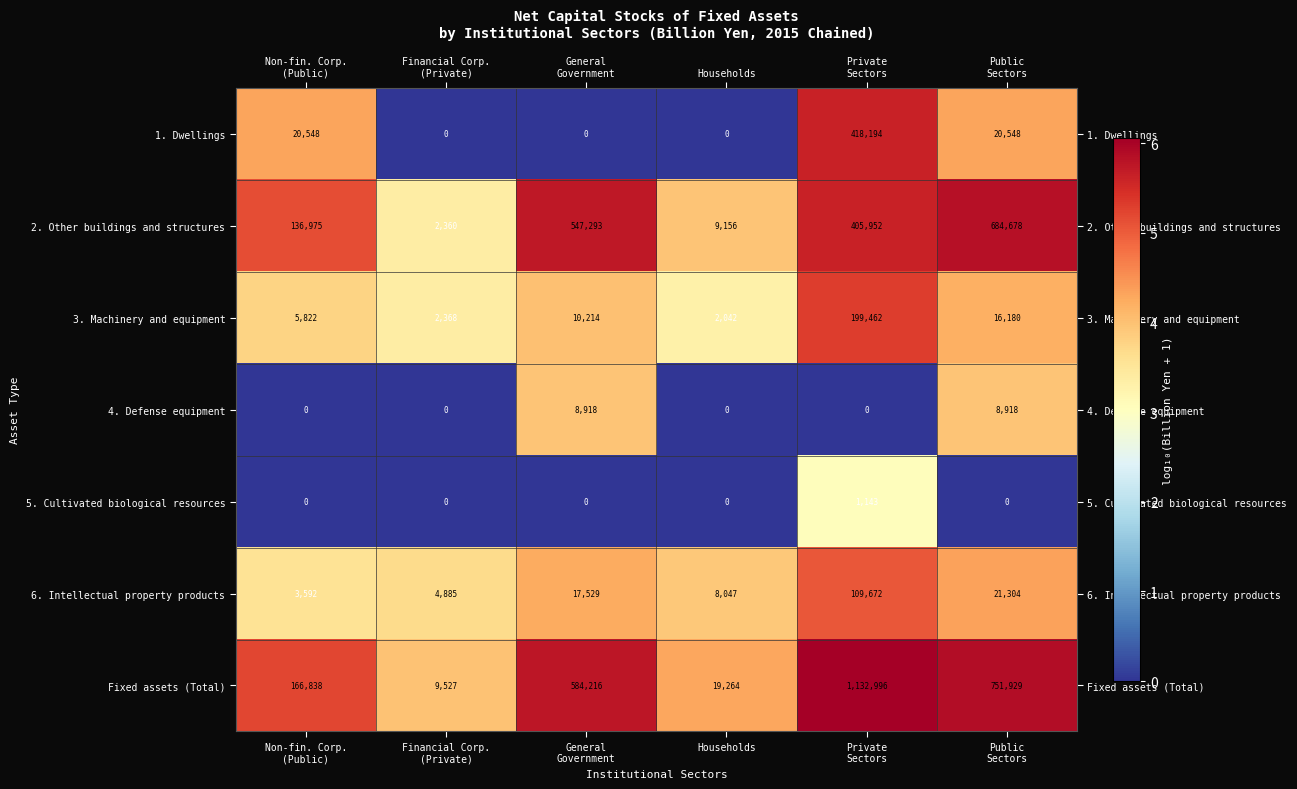

At how many categories does at least one series exceed 5?

6